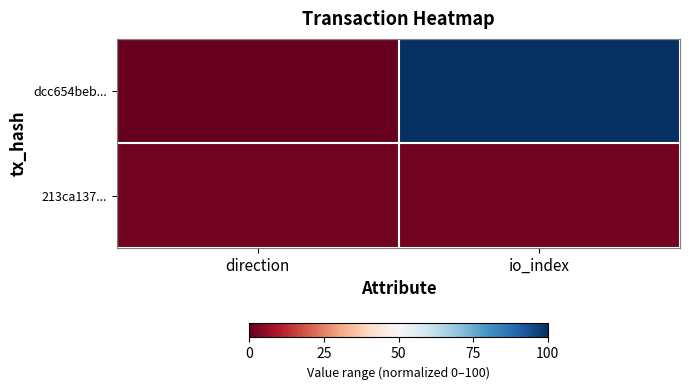

Count the number of data series in this chart.

2